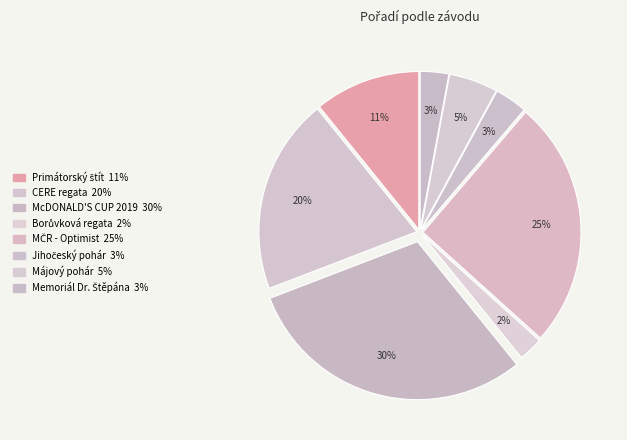

Is it true that Jihočeský pohár is 1% of the pie?

False